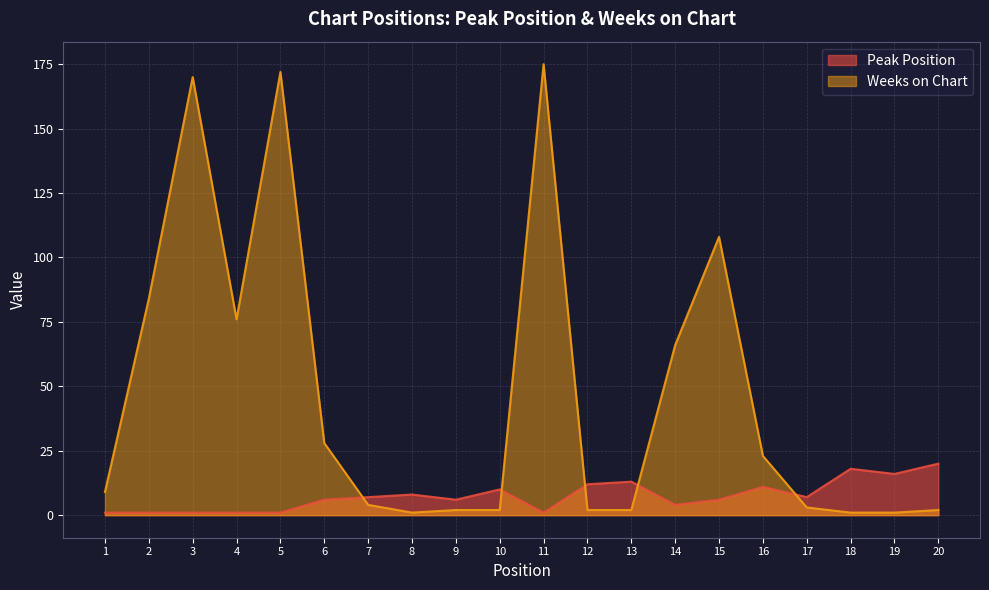

The value of Weeks on Chart at 2 is 84. True or false?

True